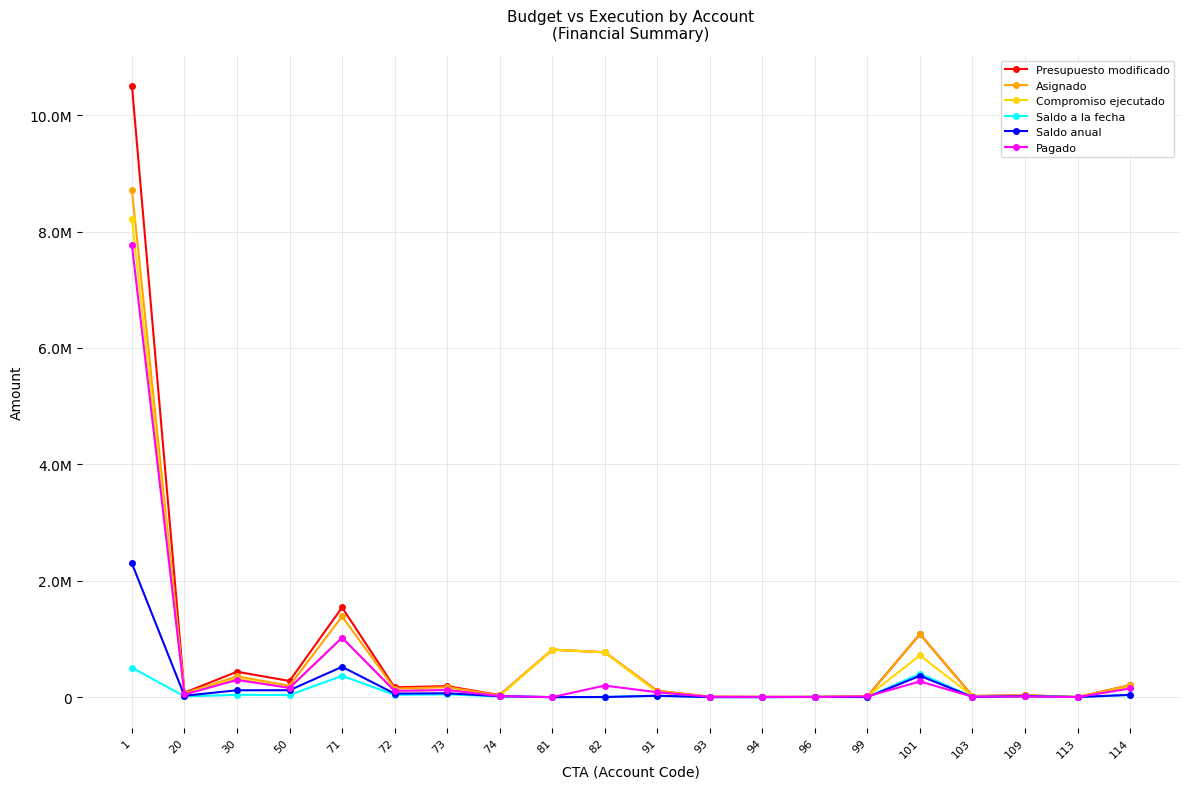

Which series has the largest range (max minus min)?

Presupuesto modificado